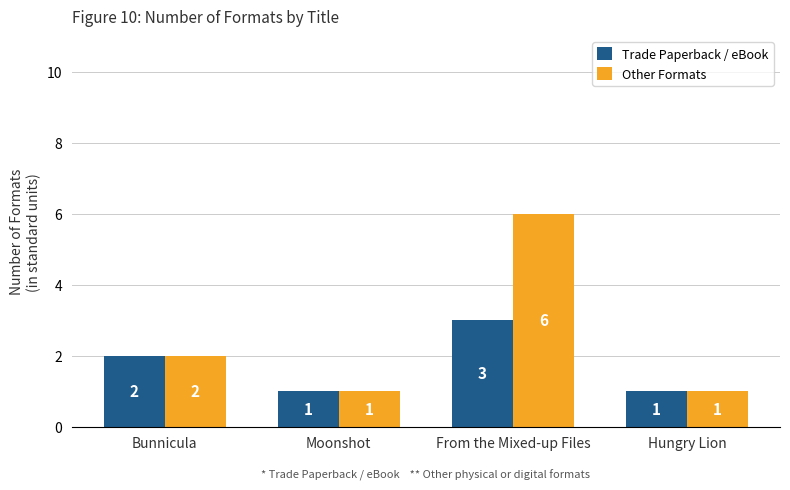

What value does the Other Formats series have at From the Mixed-up Files?

6